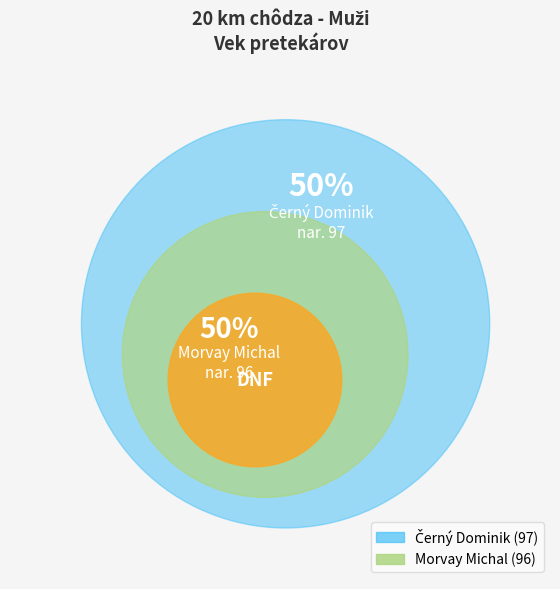

What is the total percentage of Černý Dominik and Morvay Michal?

100.0%